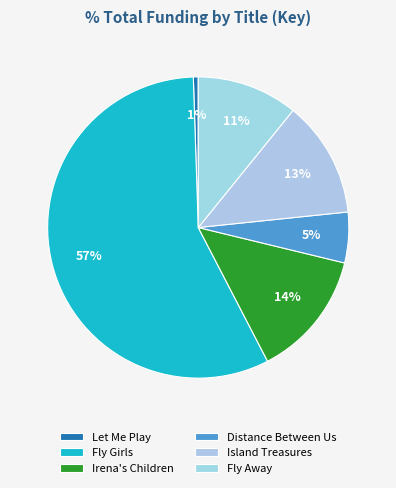

How many segments does this pie chart have?

6